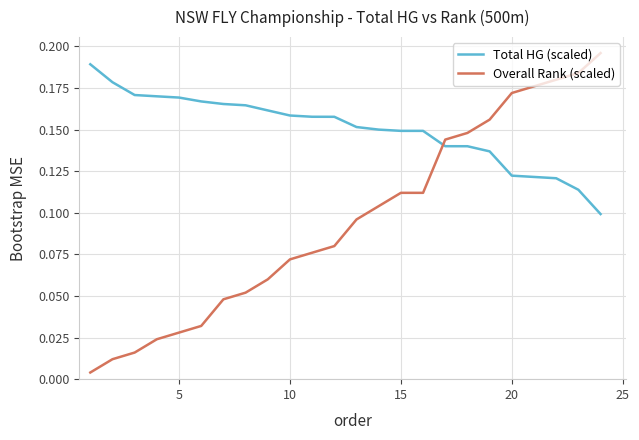

Which series has the widest spread of values?

Overall Rank (scaled)